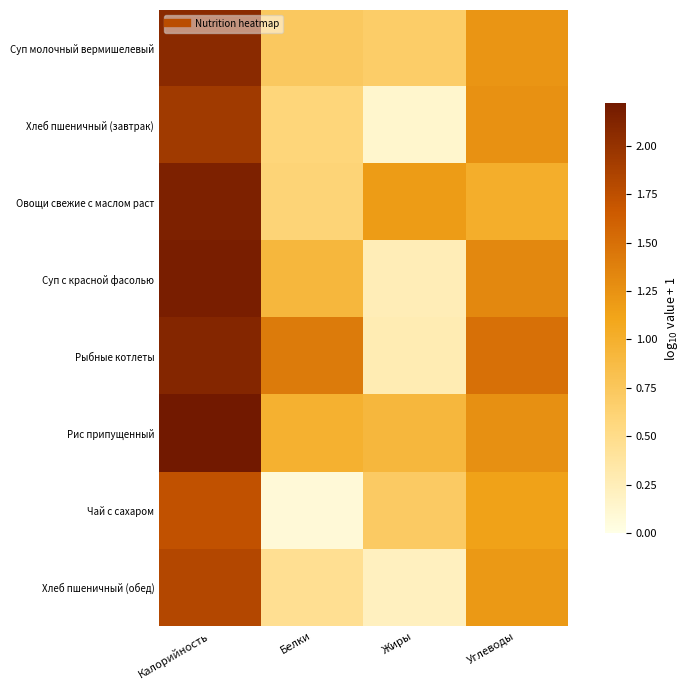

Between Белки and Калорийность, which is larger?

Калорийность